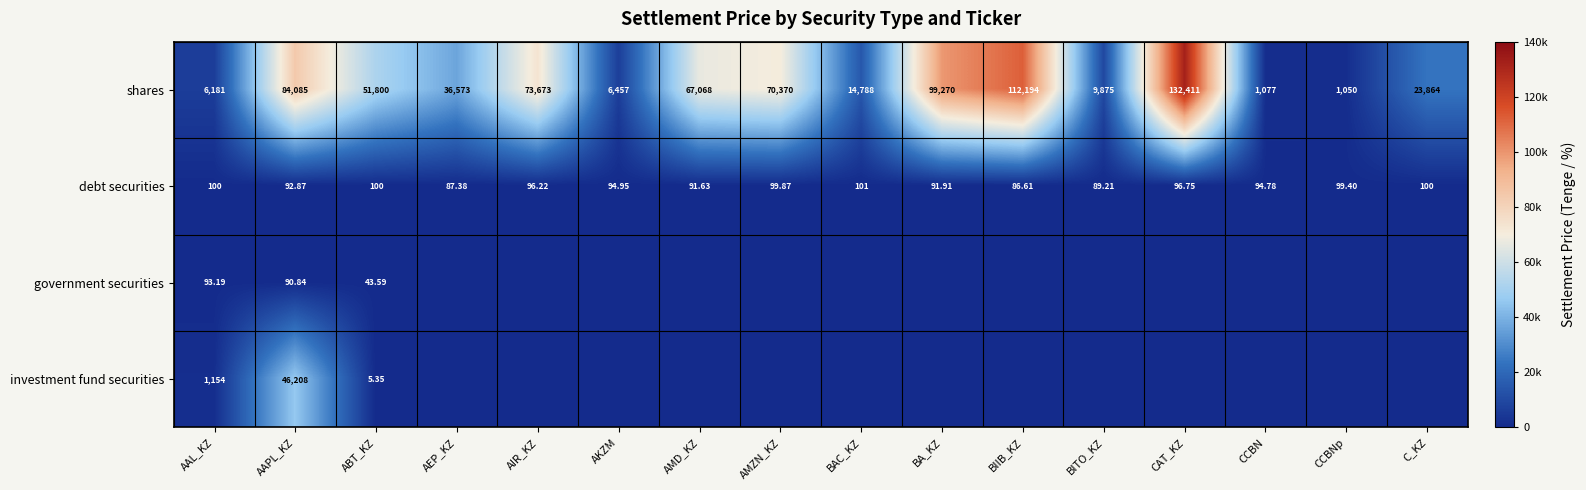

At how many categories does at least one series exceed 91506?

3